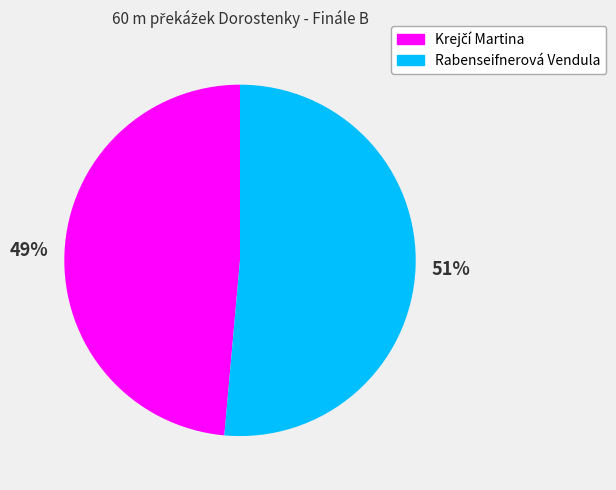

Is there any slice that represents more than half of the pie?

Yes